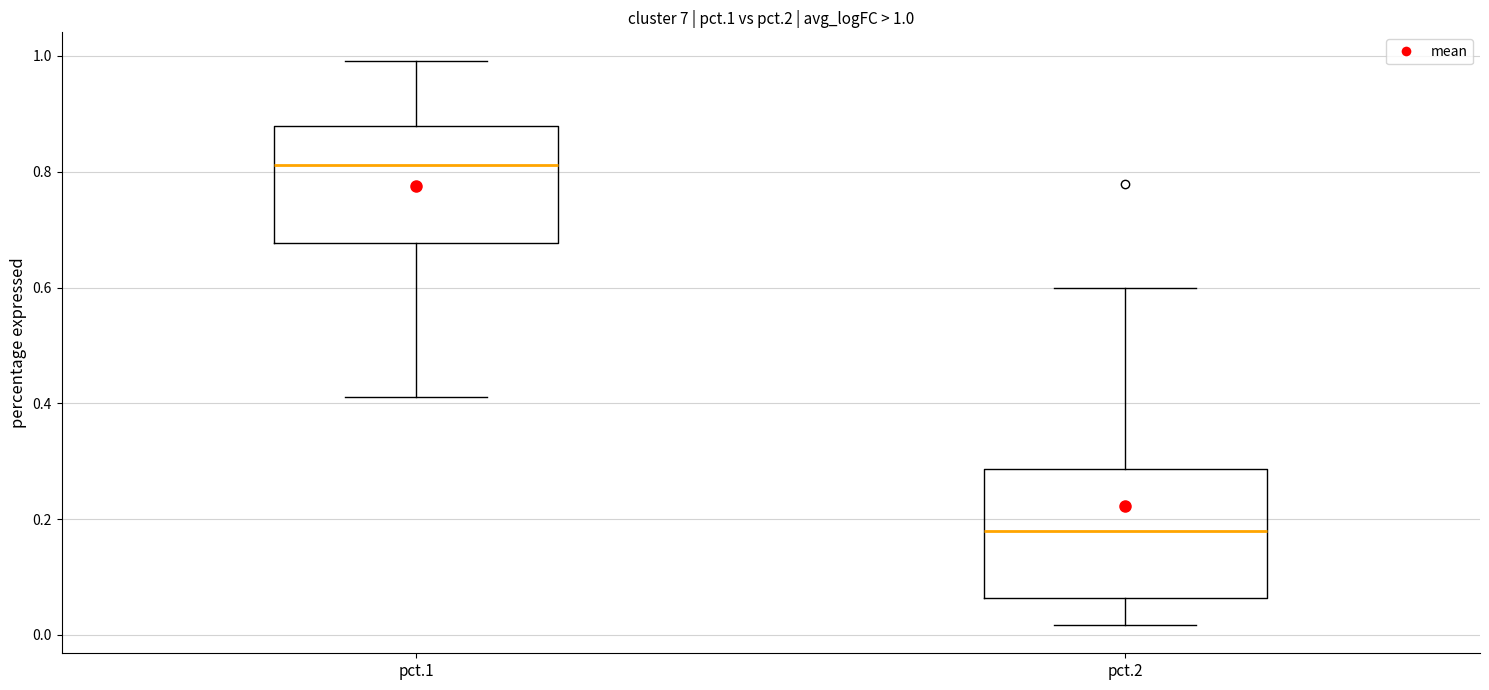

Which box has the lowest median line?

pct.2